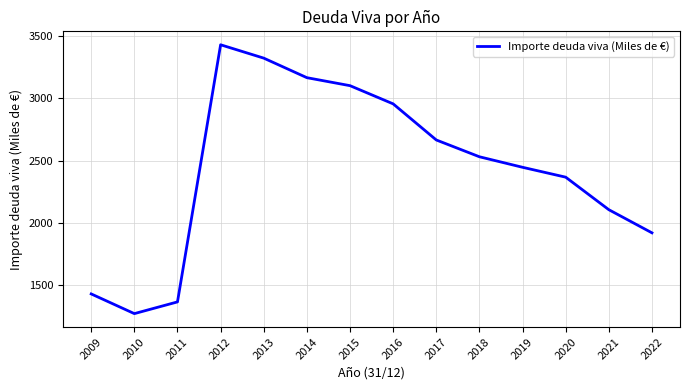

True or false: the data shows 616.3 at 2009.

False